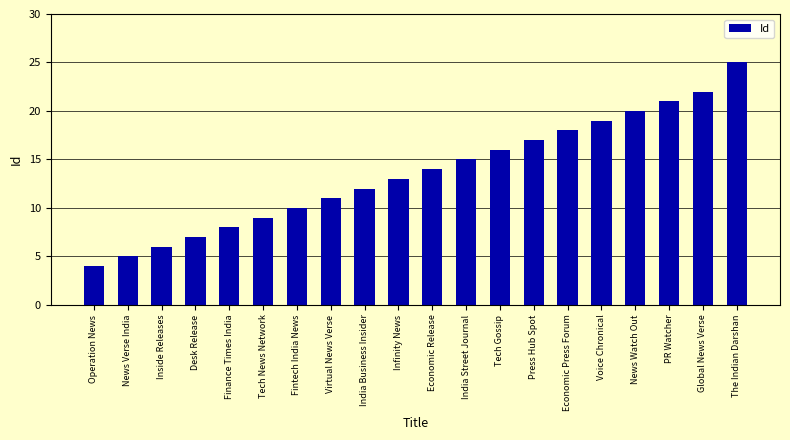

What is the label of the 12th bar from the left?

India Street Journal